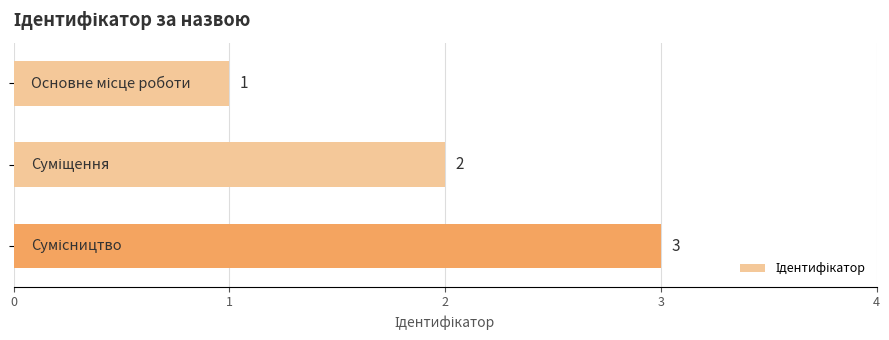

Does the chart contain any negative values?

No